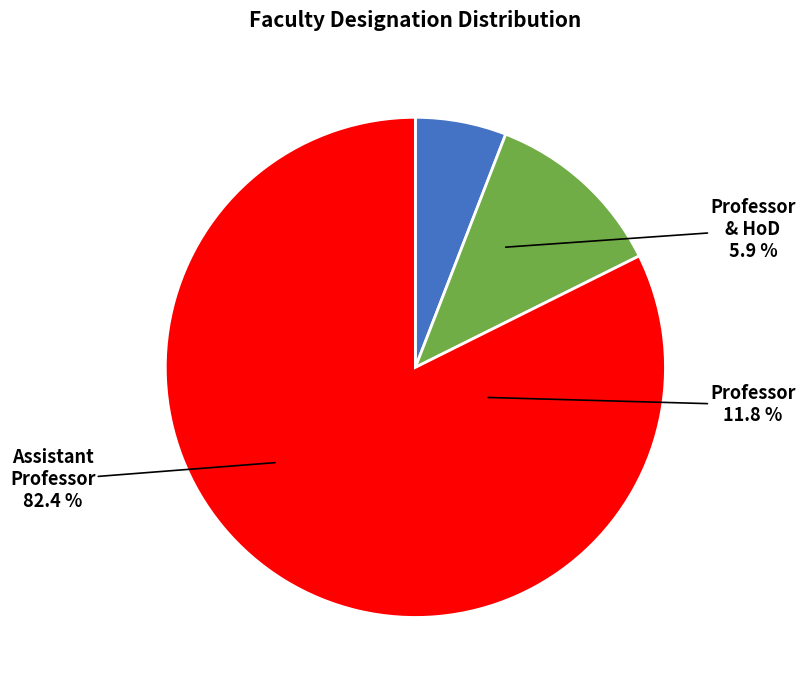

To the nearest percent, what is the combined percentage of Professor and Assistant Professor?

94%